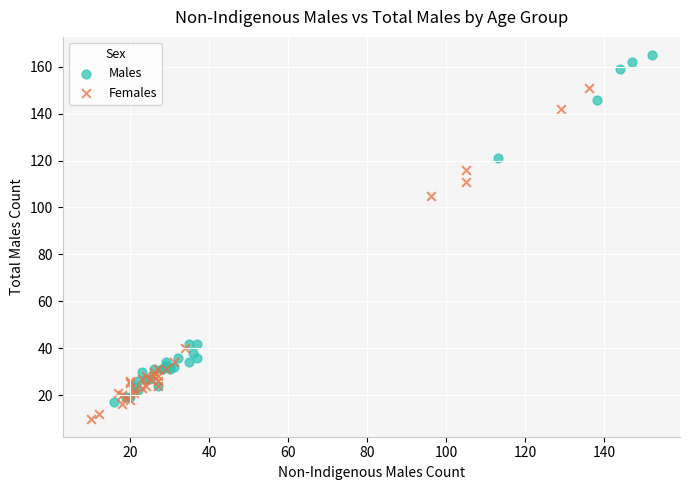

Which series contains the highest Y value?

Males